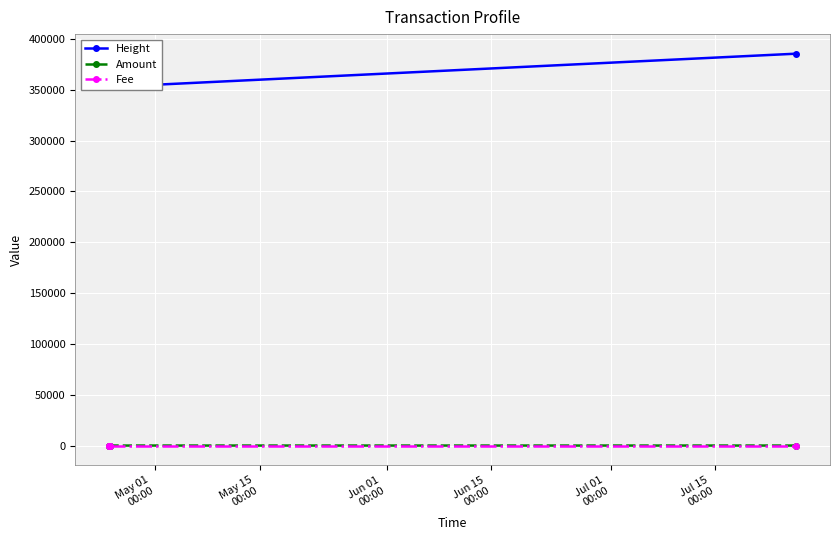

What is the minimum value for Fee?

1